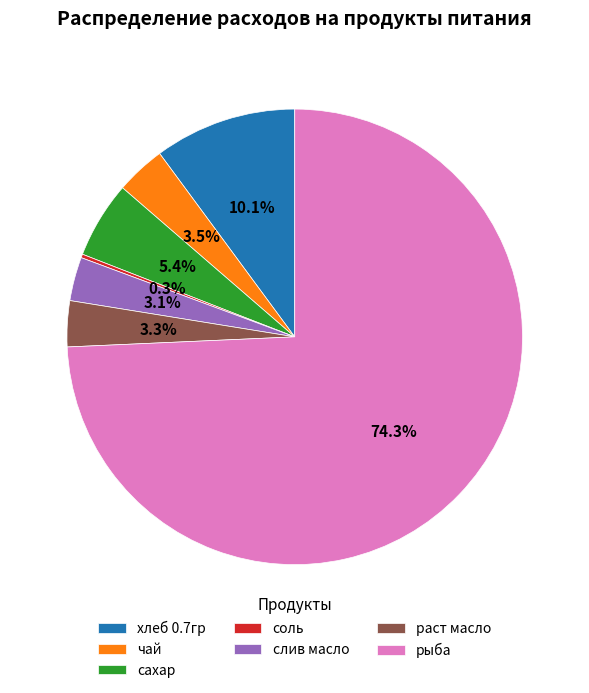

What percentage is the рыба slice, to the nearest percent?

74%